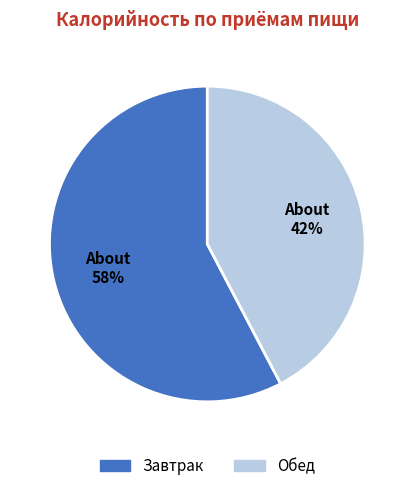

Which category accounts for the majority?

Завтрак